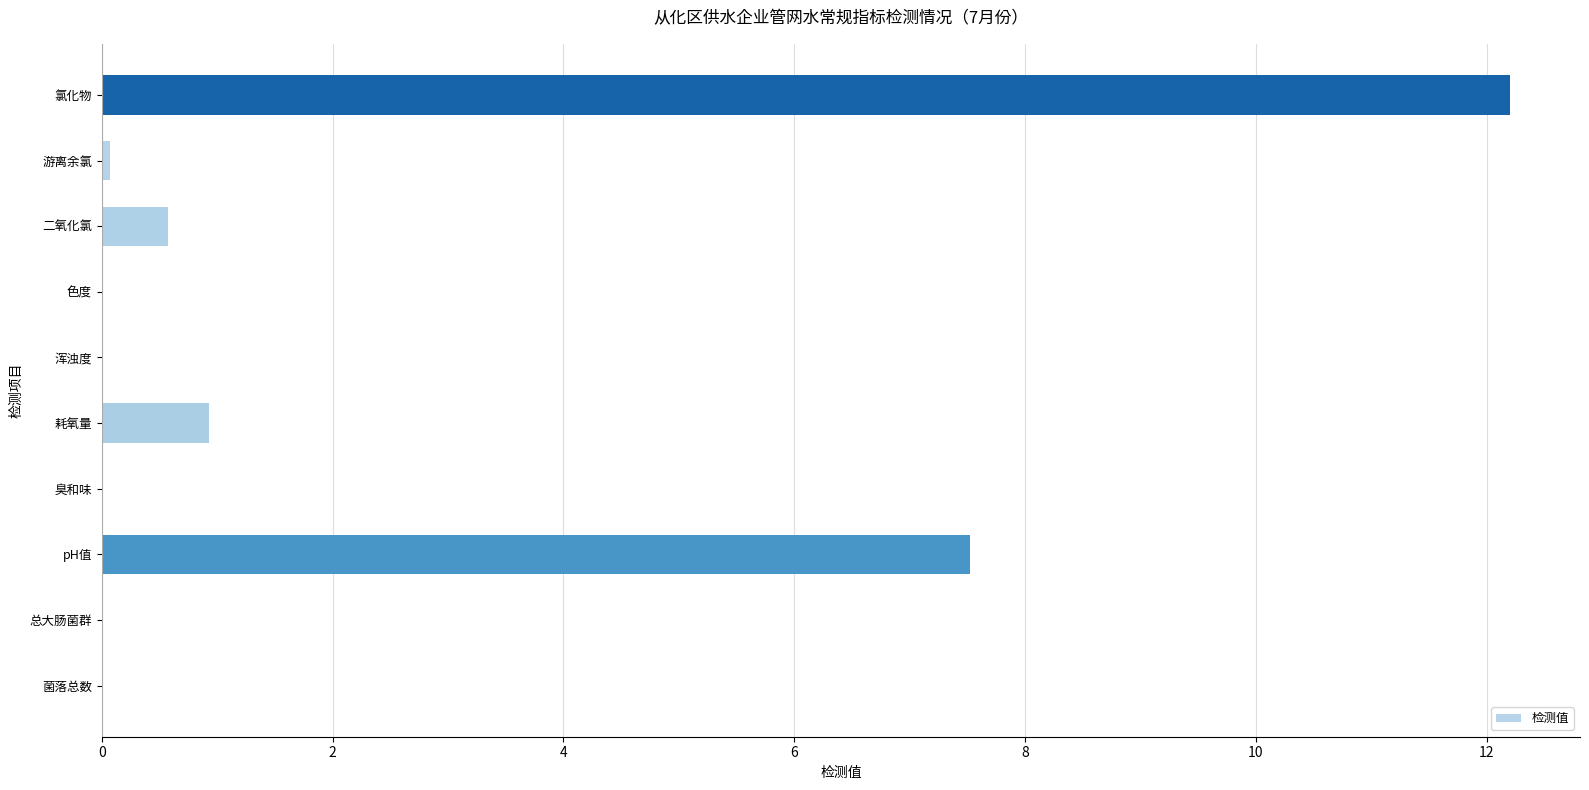

Reading top to bottom, transcribe all the data shown in this chart.

氯化物=12.2	游离余氯=0.1	二氧化氯=0.6	色度=0.0	浑浊度=0.0	耗氧量=0.9	臭和味=0.0	pH值=7.5	总大肠菌群=0.0	菌落总数=0.0